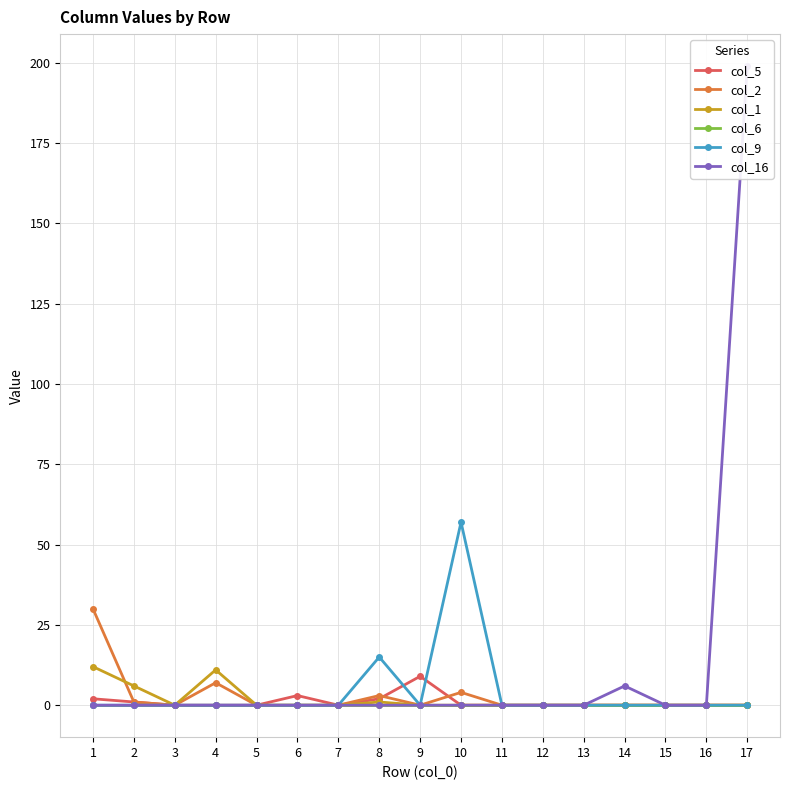

Is it true that col_6 equals 0 at 6?

True